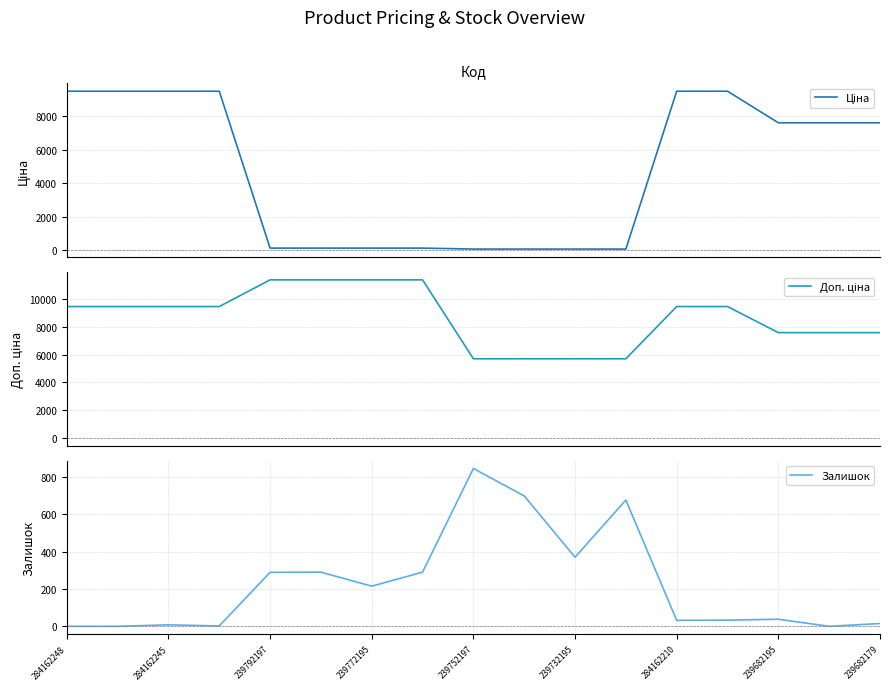

What is the value of the Ціна point at the 8th from the left?

114.1